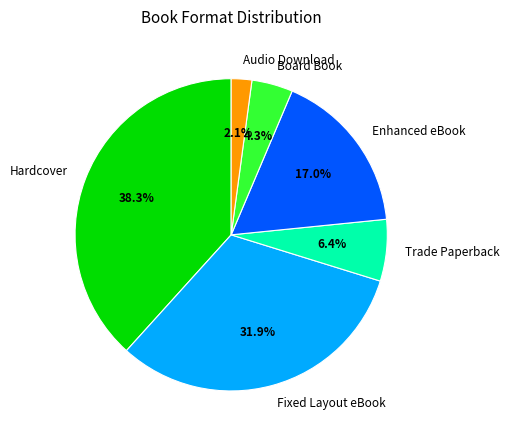

What is the smallest slice in the pie chart?

Audio Download